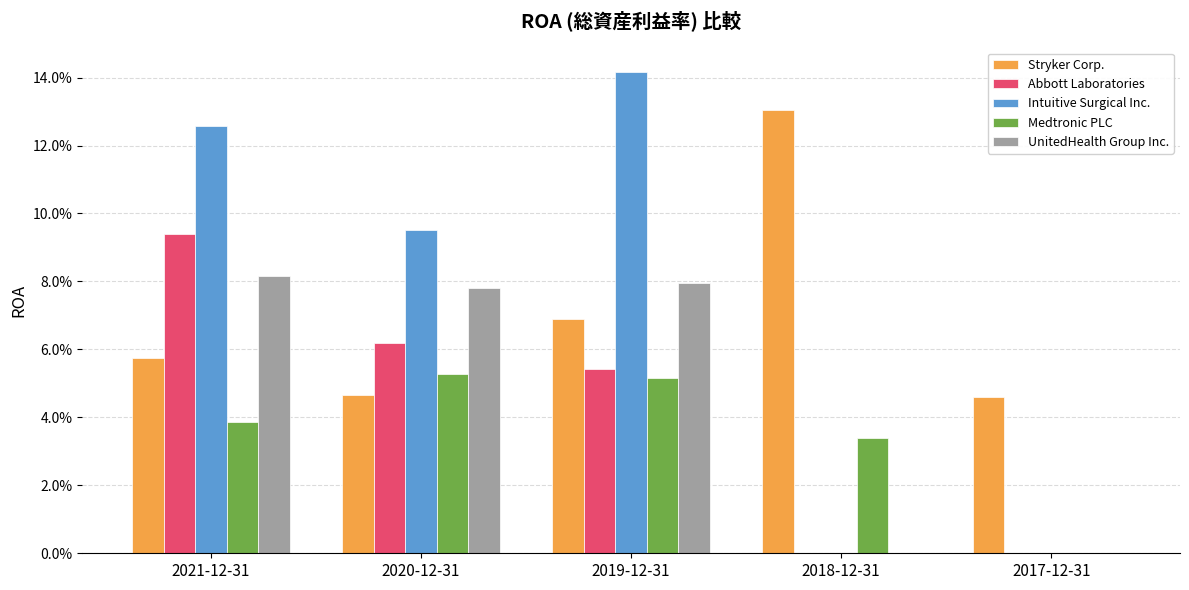

What is the label of the 4th bar from the left?

2018-12-31